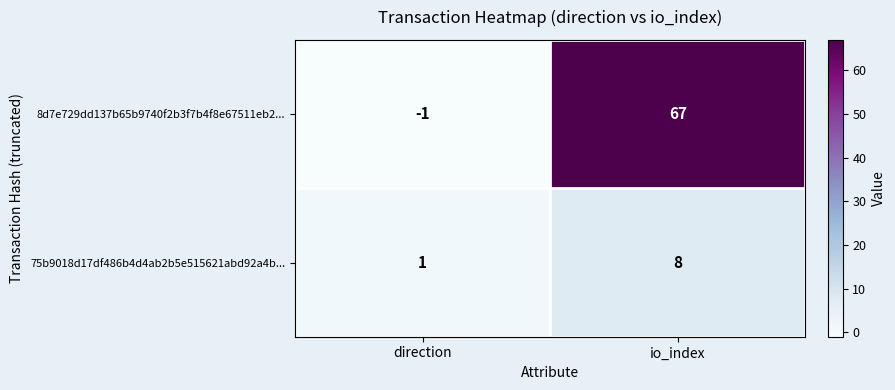

At how many categories does at least one series exceed 31?

1